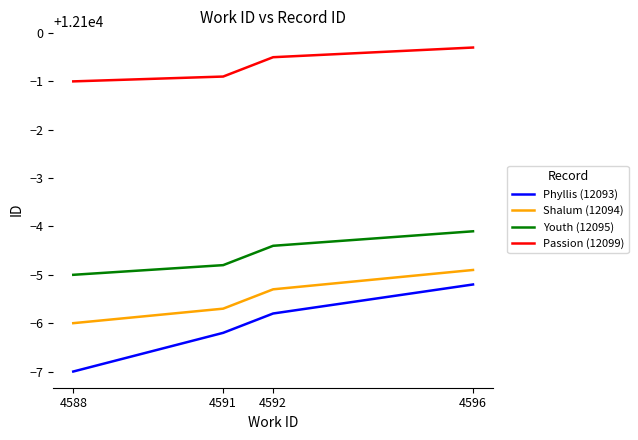

Is it true that Passion (12099) equals 3402.5 at 4596?

False